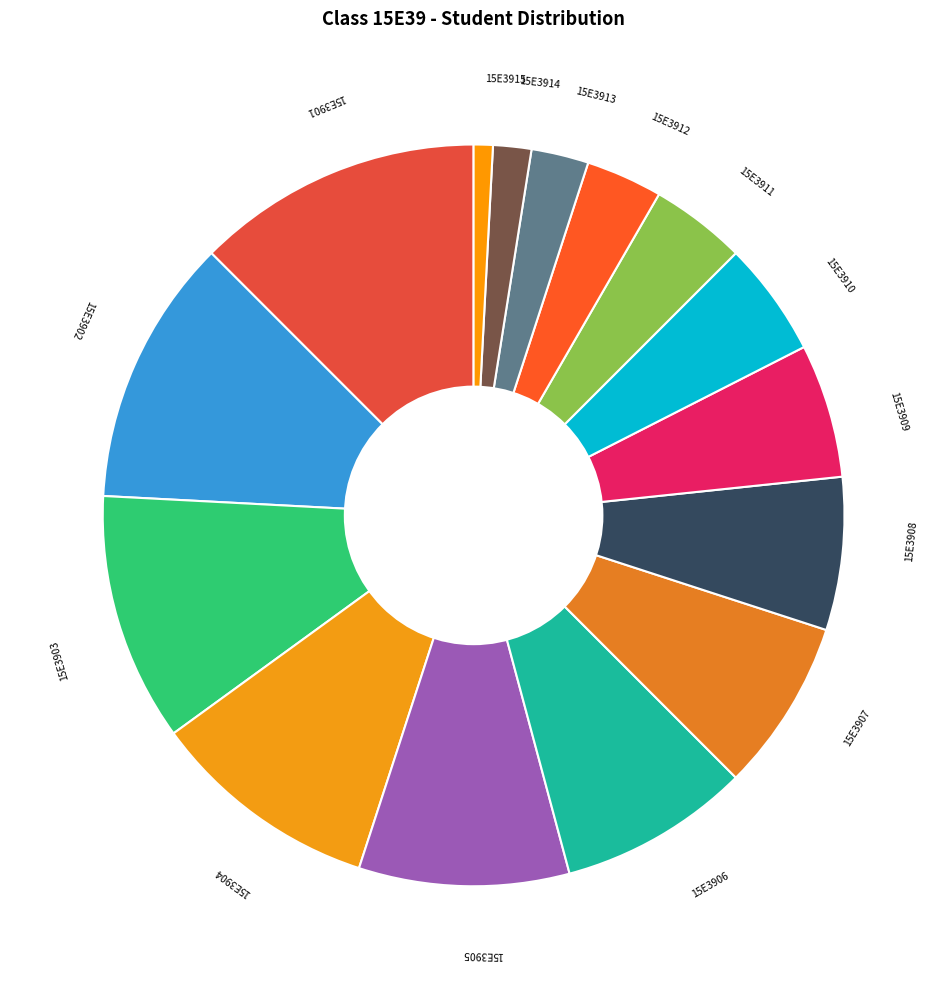

Which has a higher value, 15E3914 or 15E3913?

15E3913